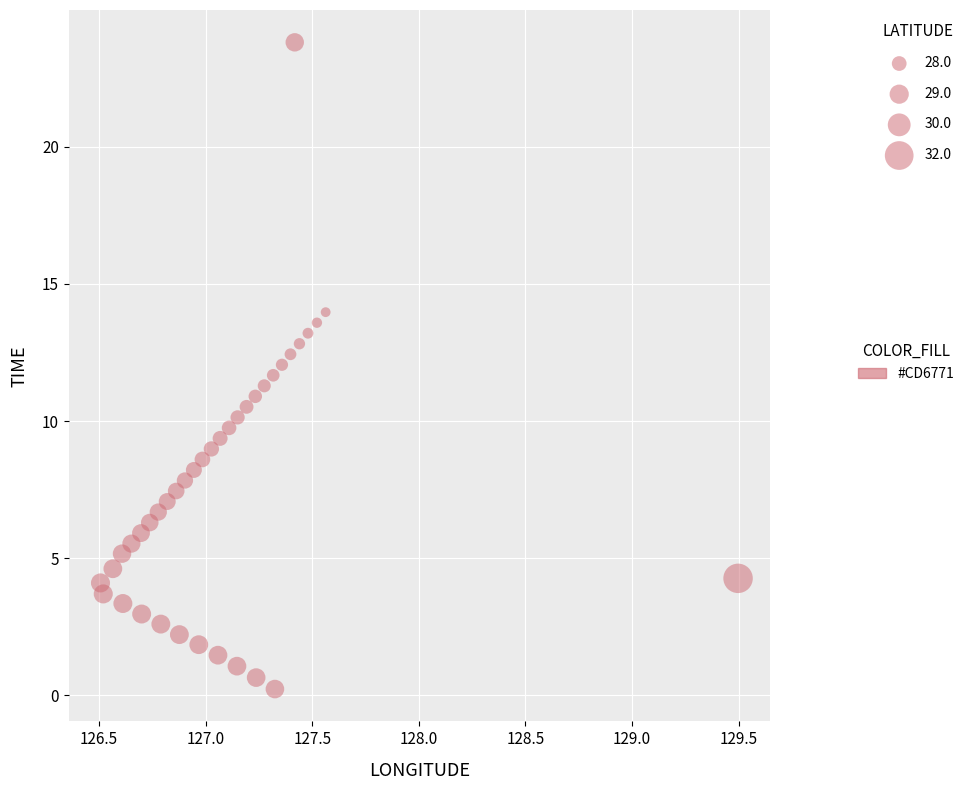

What is the range of X values (max minus min)?

3.0